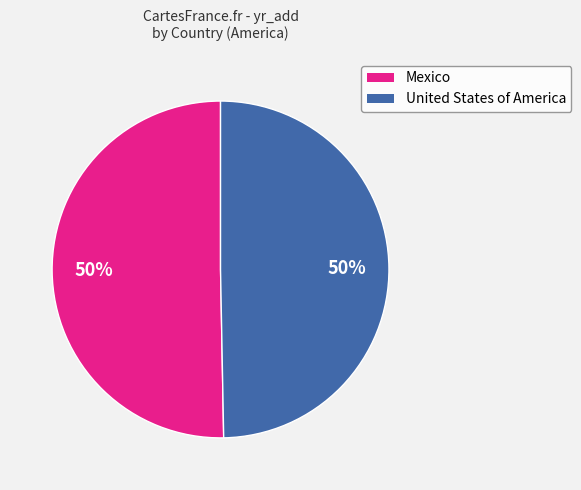

The United States of America slice represents 55% of the pie. True or false?

False